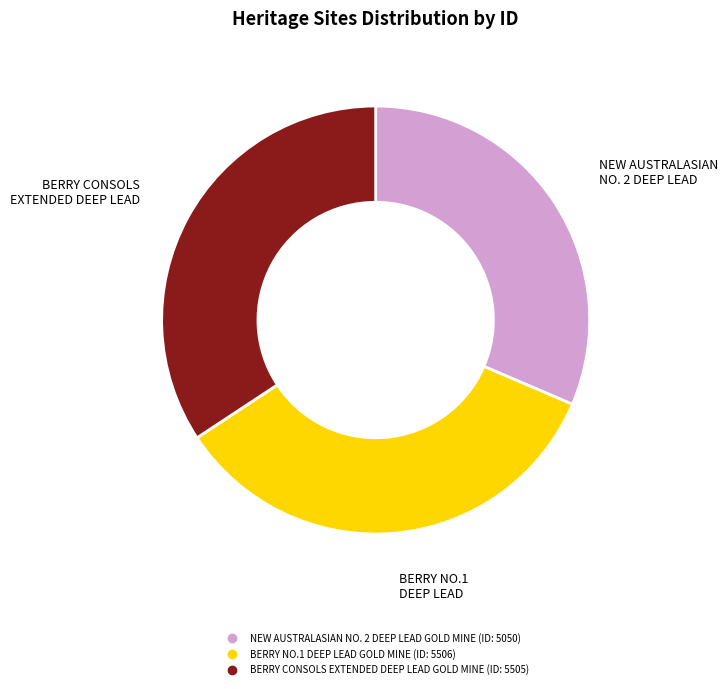

How many slices are in this pie chart?

3